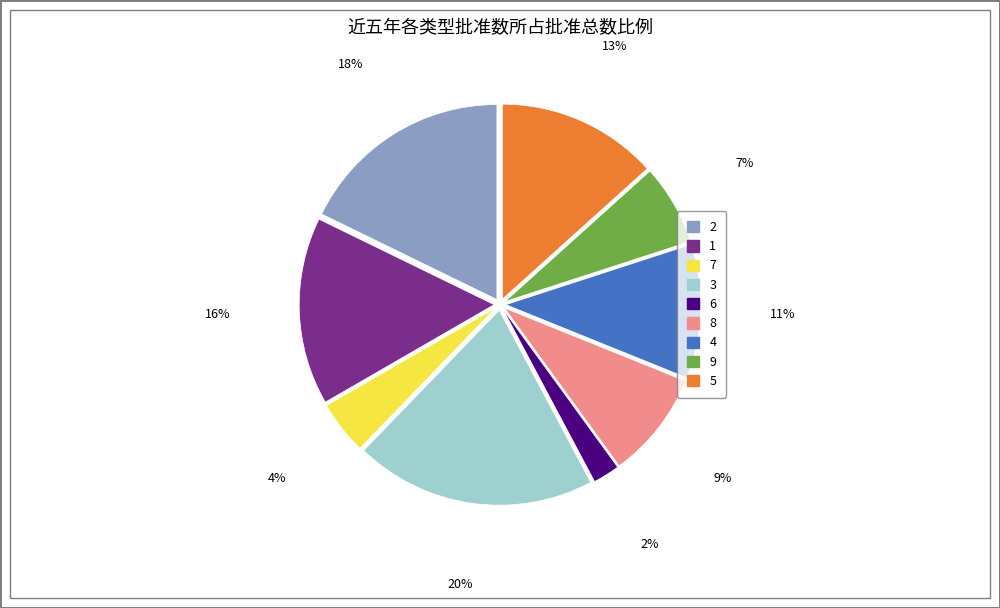

Is it true that 9 is 1% of the pie?

False